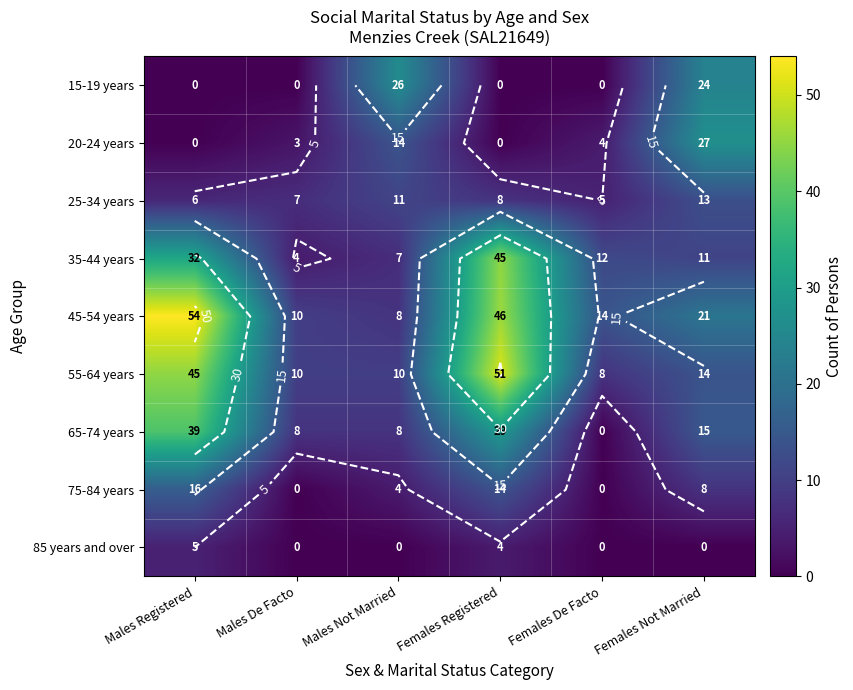

What is the difference between the highest and lowest values at Males De Facto?

10